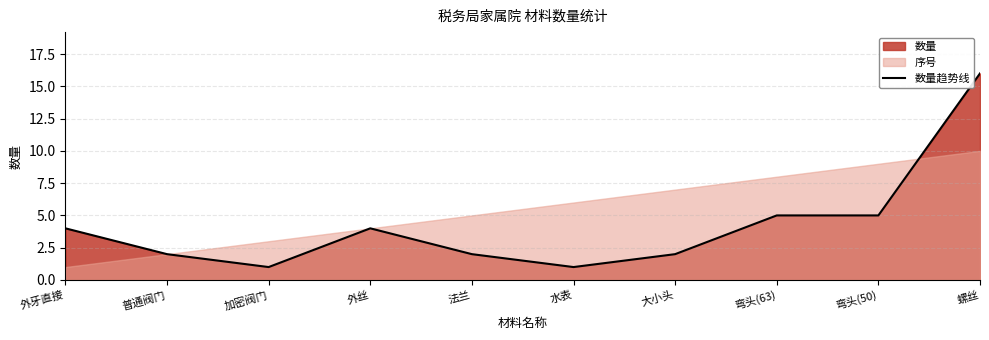

How many points are lower than both their immediate neighbors (excluding endpoints)?

2